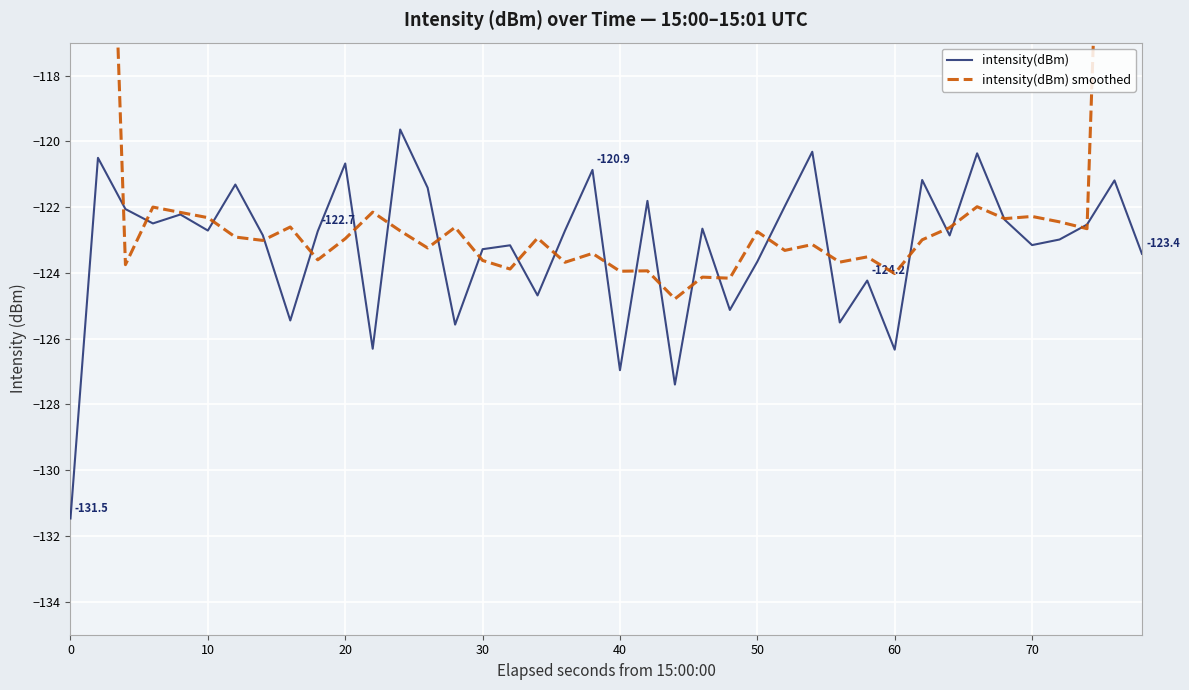

What are all the series names shown in the legend?

intensity(dBm), intensity(dBm) smoothed